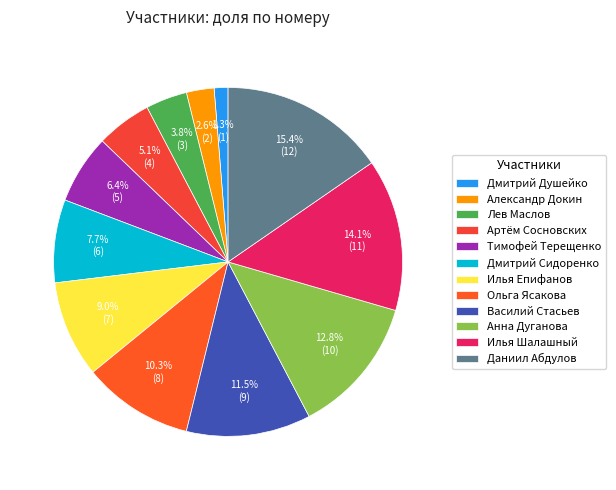

To the nearest percent, what is the average slice percentage?

8%